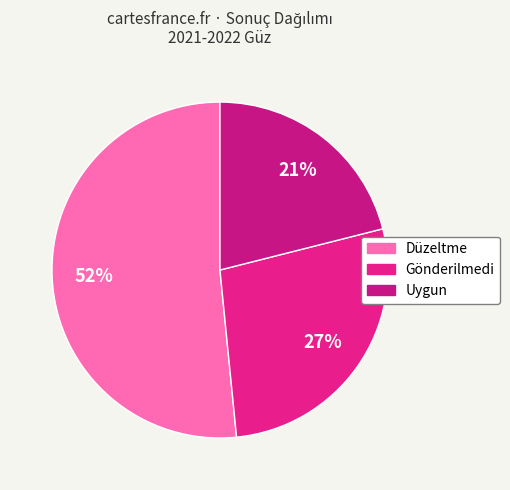

Is there a majority slice in this chart?

Yes